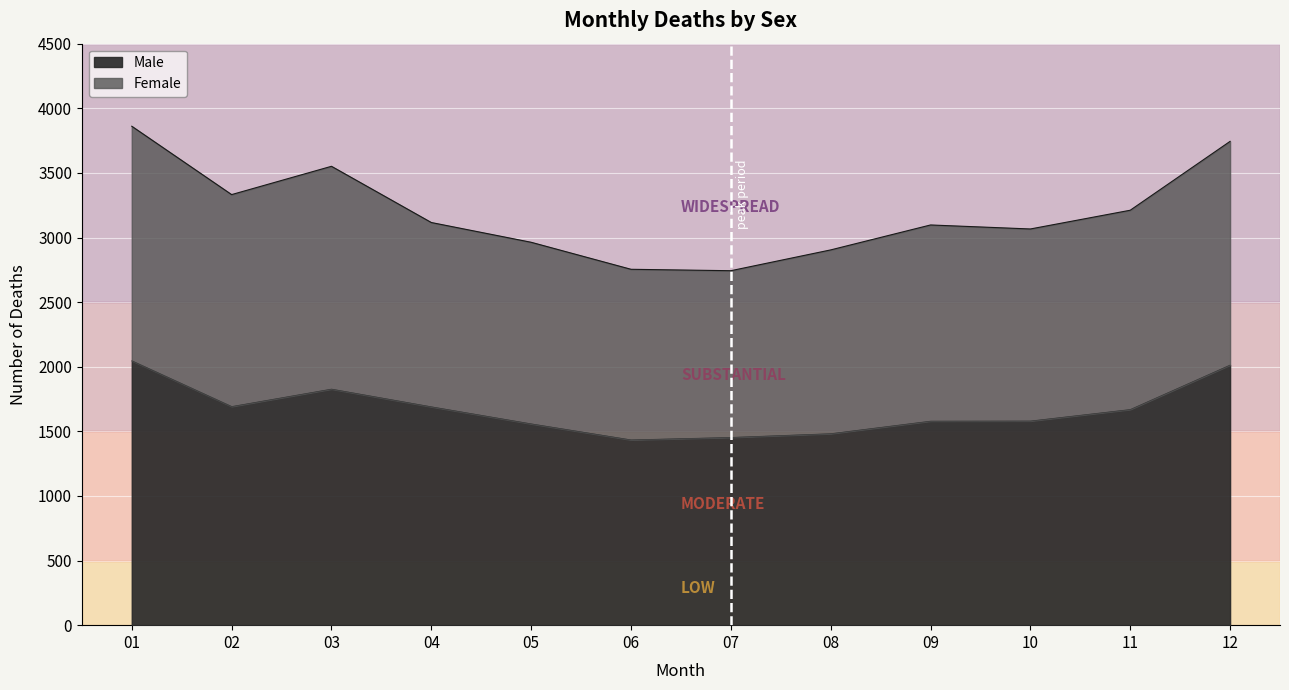

True or false: the data shows 1434 at 06.

True